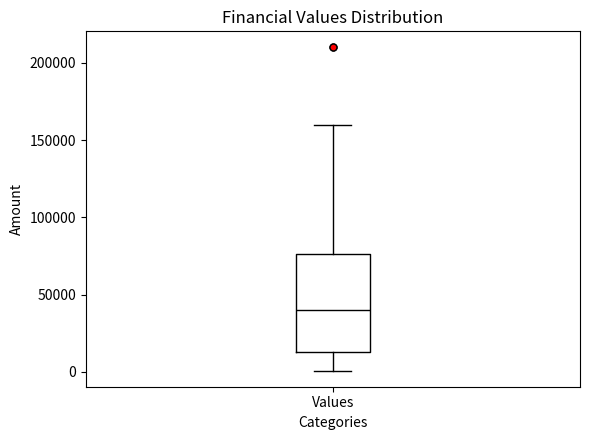

Read this box plot against the y-axis: the position of the median line, the range covered by the box, and the ends of both whiskers. The values are not printed on the chart, so give them approximately, as read against the axis.

median 40000, box 15000 to 75000, whiskers 0 to 160000